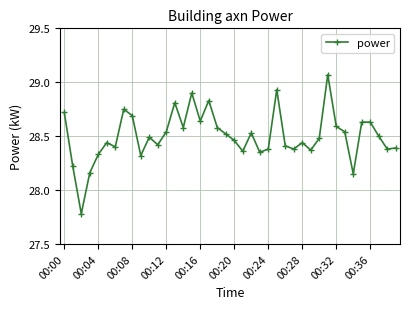

What is the sum of all values?

1140.1